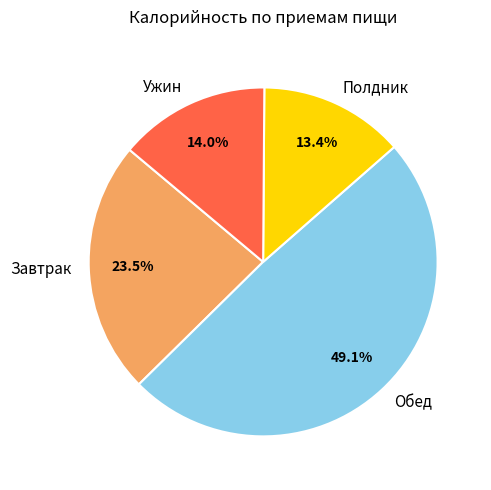

To the nearest percent, what is the average slice percentage?

25%